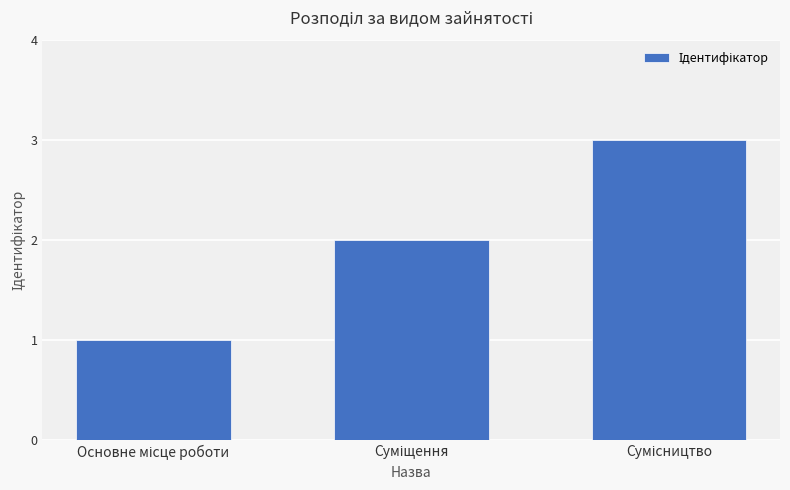

What is the maximum value shown in the chart?

3